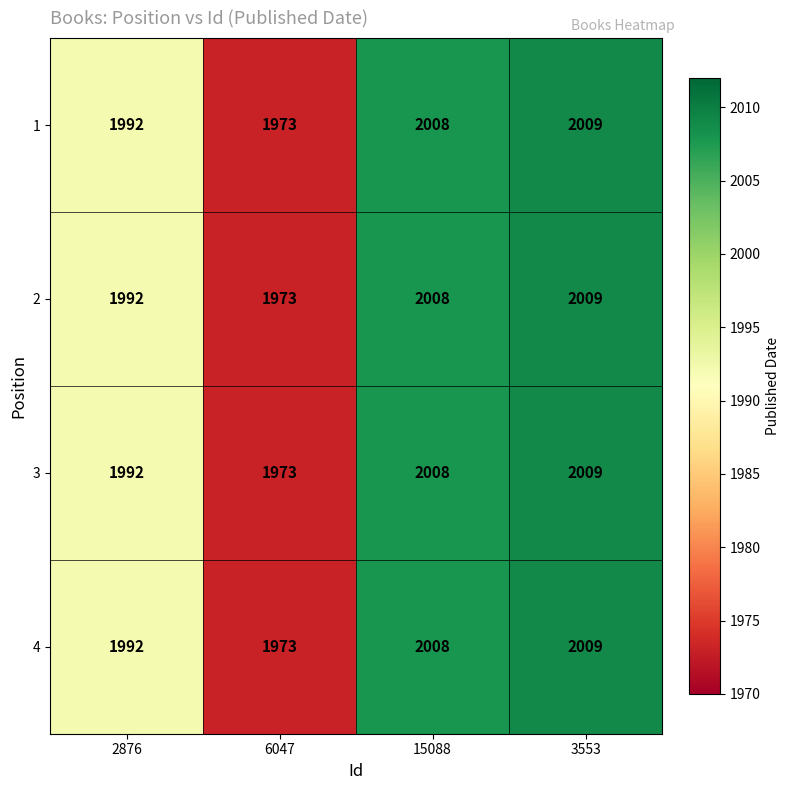

Reading left to right, extract all data points from this chart.

1: 1992	1973	2008	2009
2: 1992	1973	2008	2009
3: 1992	1973	2008	2009
4: 1992	1973	2008	2009